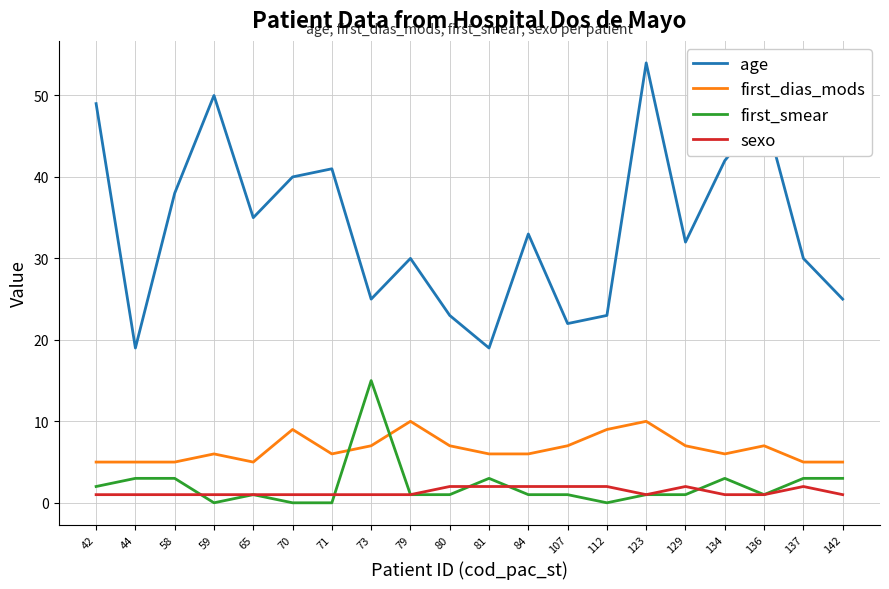

The age series shows 38 at 80. True or false?

False